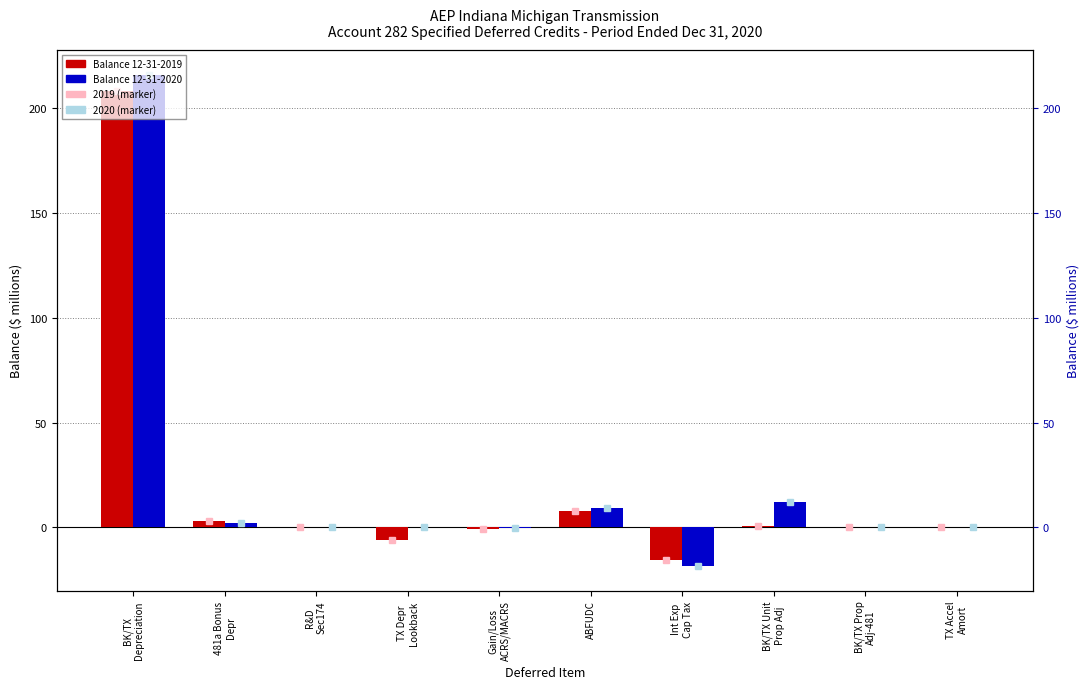

How many distinct data groups are displayed?

4